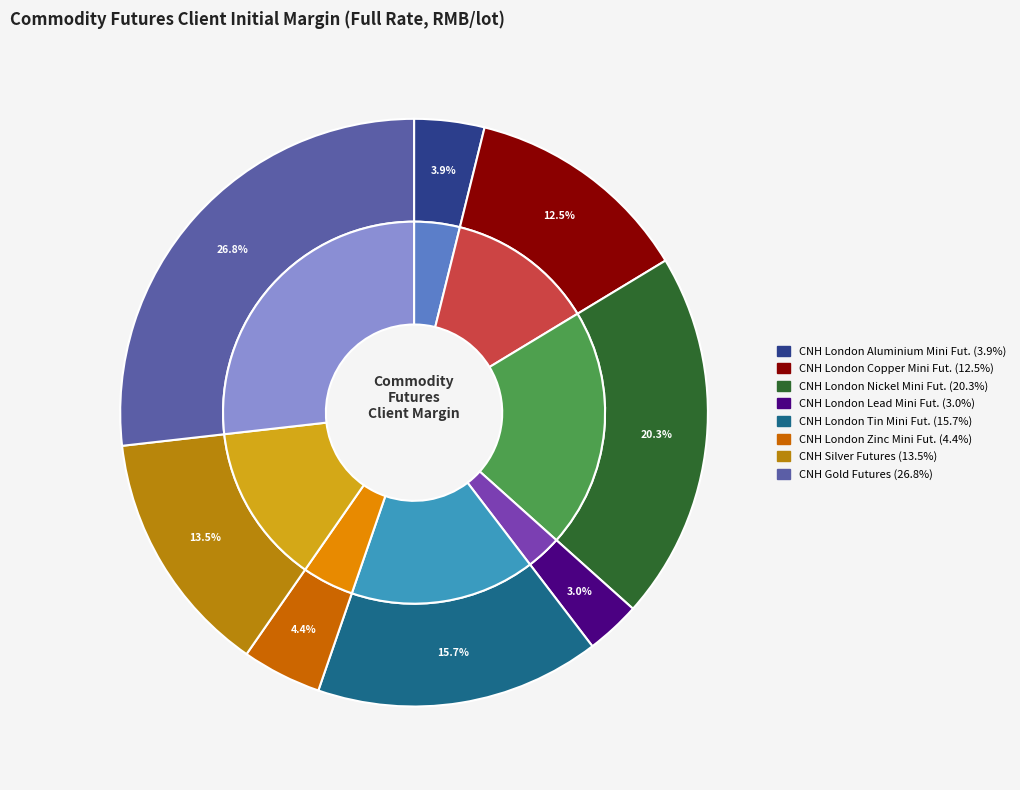

Is CNH Silver Futures the majority of the pie?

No